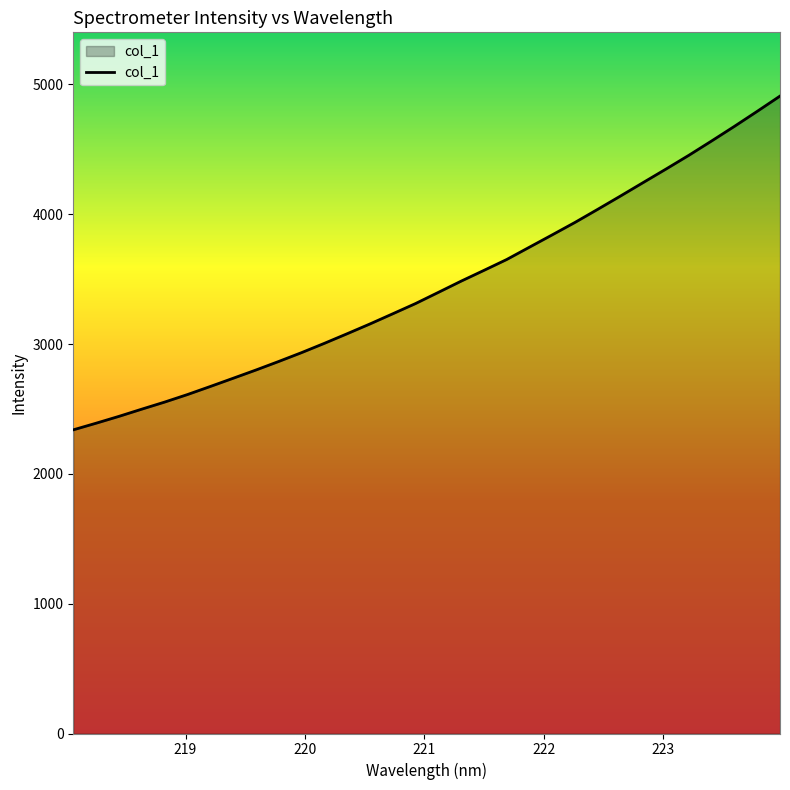

Does the chart display data point markers on the line(s)?

No